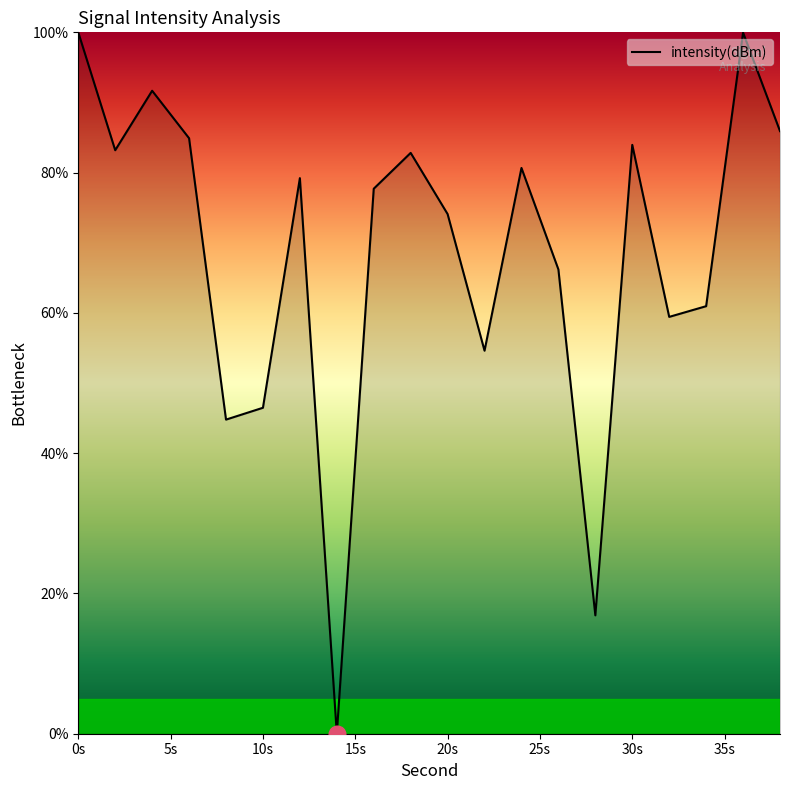

What is the greatest value displayed?

100.0